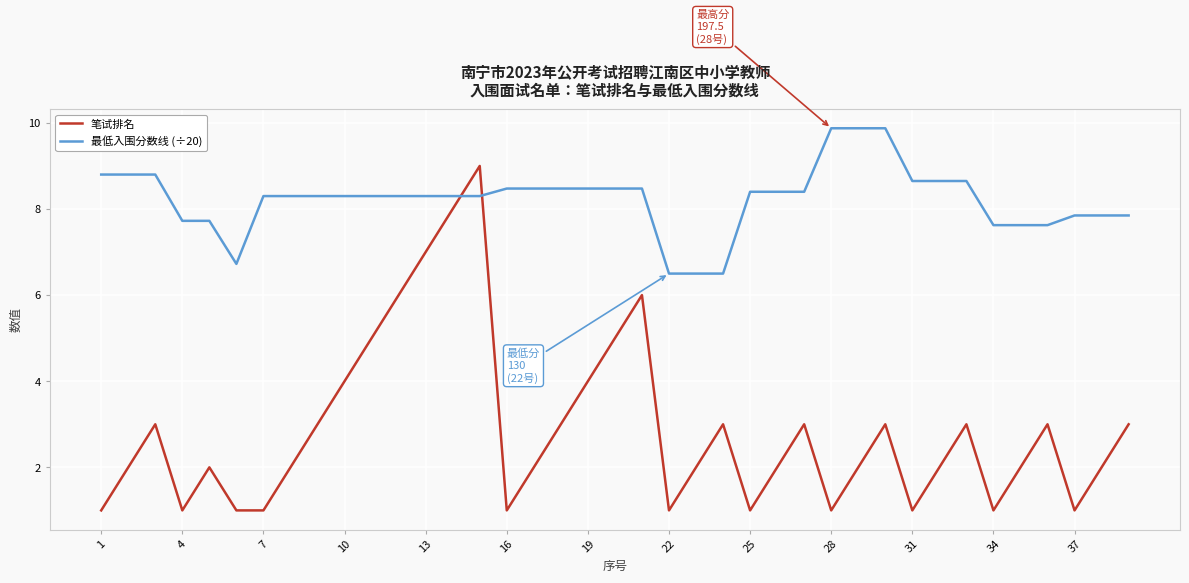

True or false: 最低入围分数线 (÷20) and 笔试排名 intersect in this chart.

True